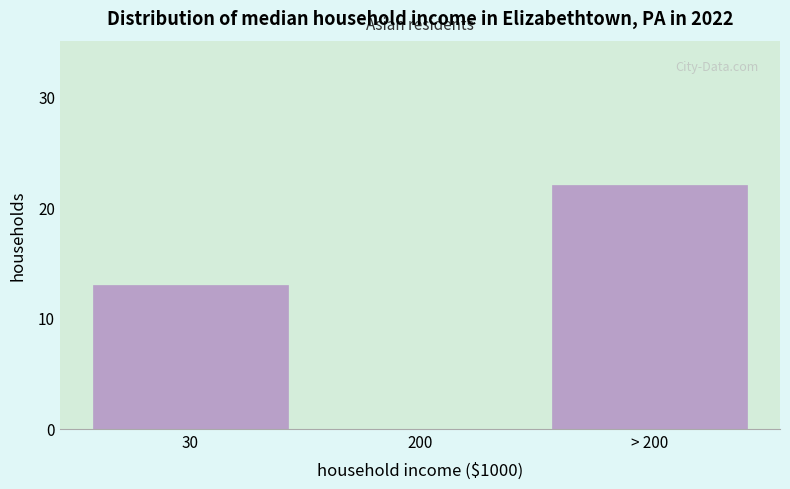

Reading left to right, what are all the values shown in this chart?

30=13	200=0	> 200=22